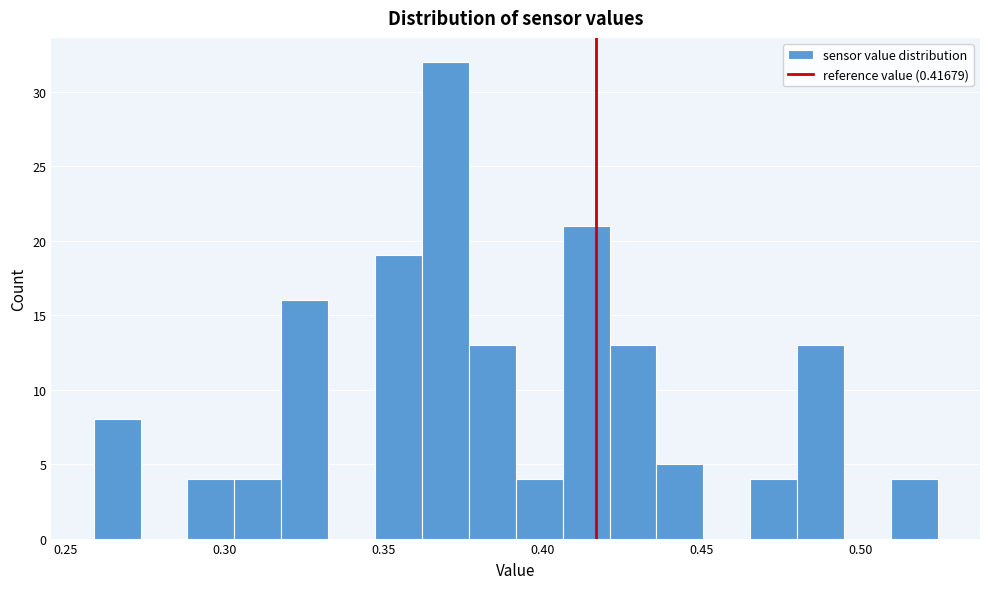

Around what value on the x-axis is the tallest bar? Give the approximate position of its centre, as read against the axis.

0.370